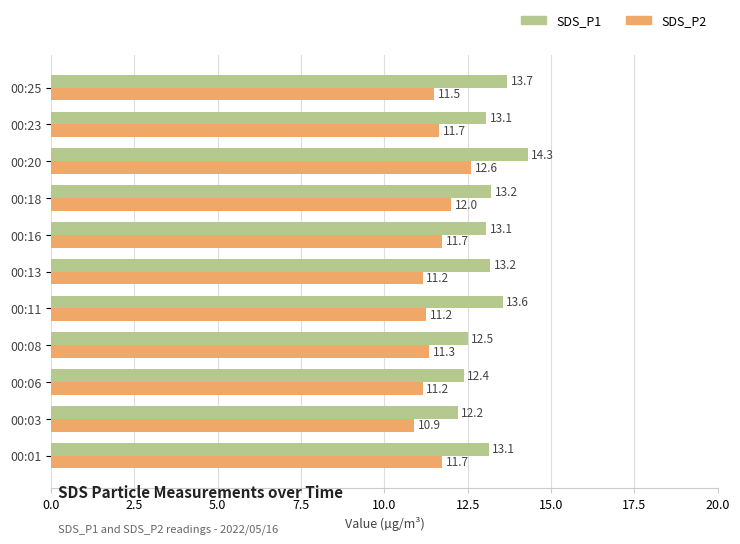

What are all the series names shown in the legend?

SDS_P1, SDS_P2